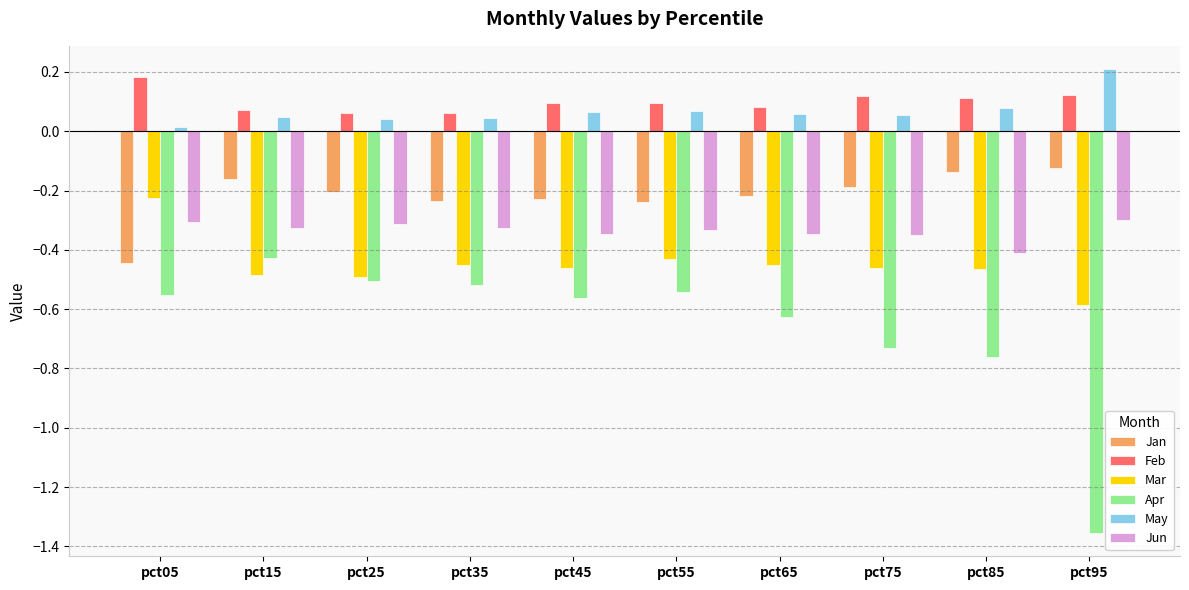

How many distinct data groups are displayed?

6